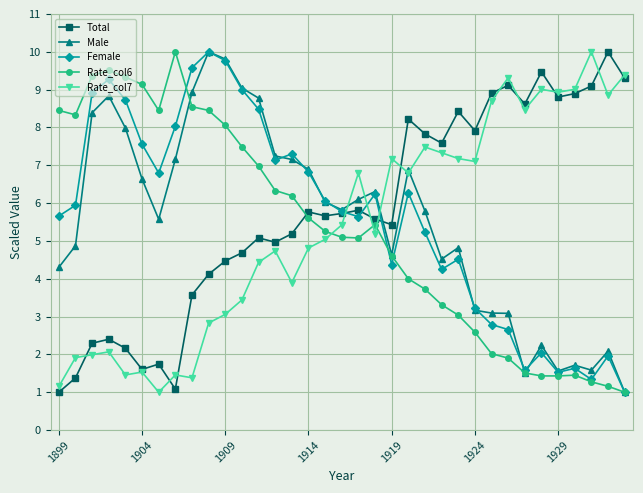

What is the value of the Female point at the 8th from the left?

8.0